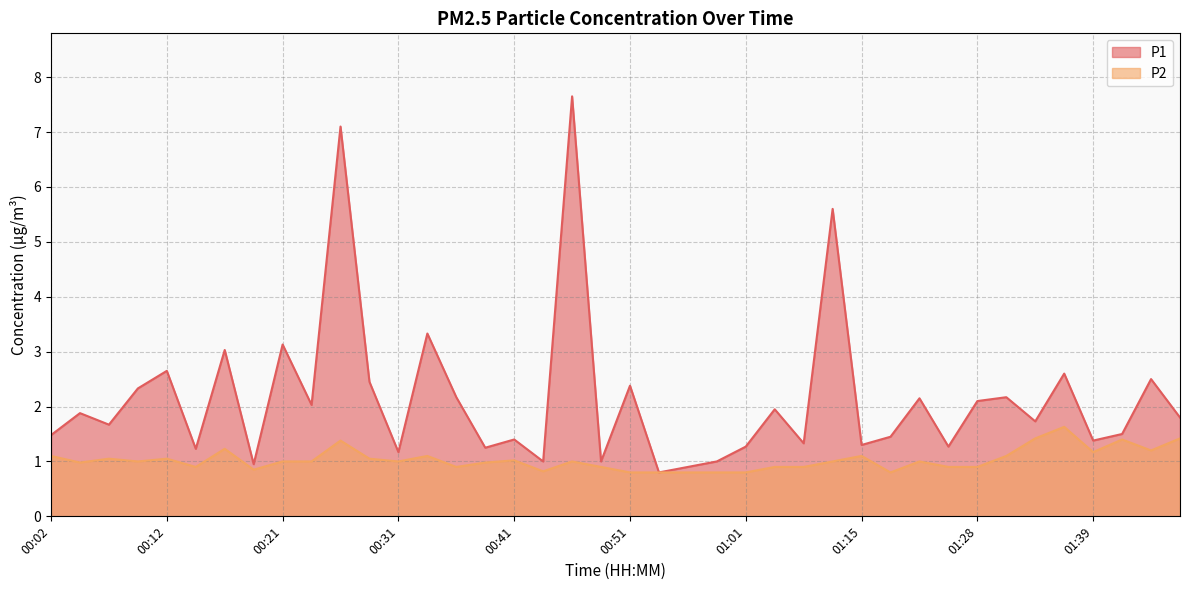

What is the approximate value of P1 at 00:24?

2.0